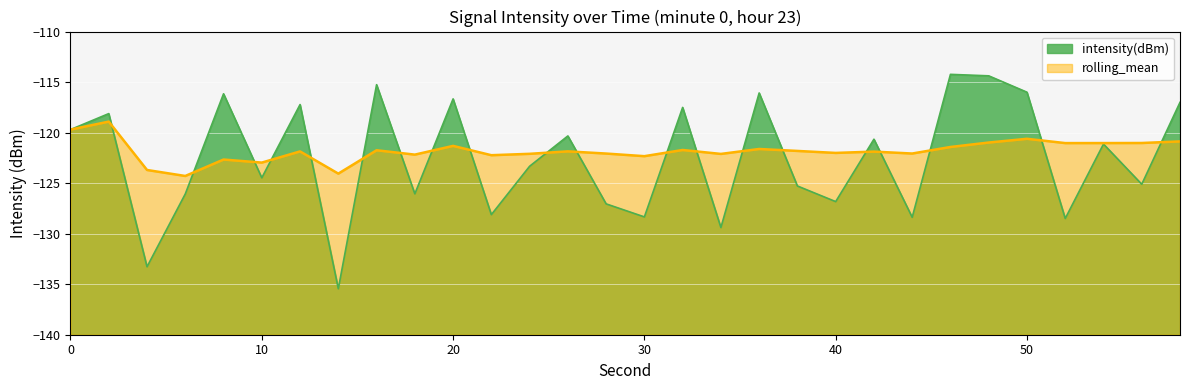

Is it true that rolling_mean equals -122.1 at 34?

True